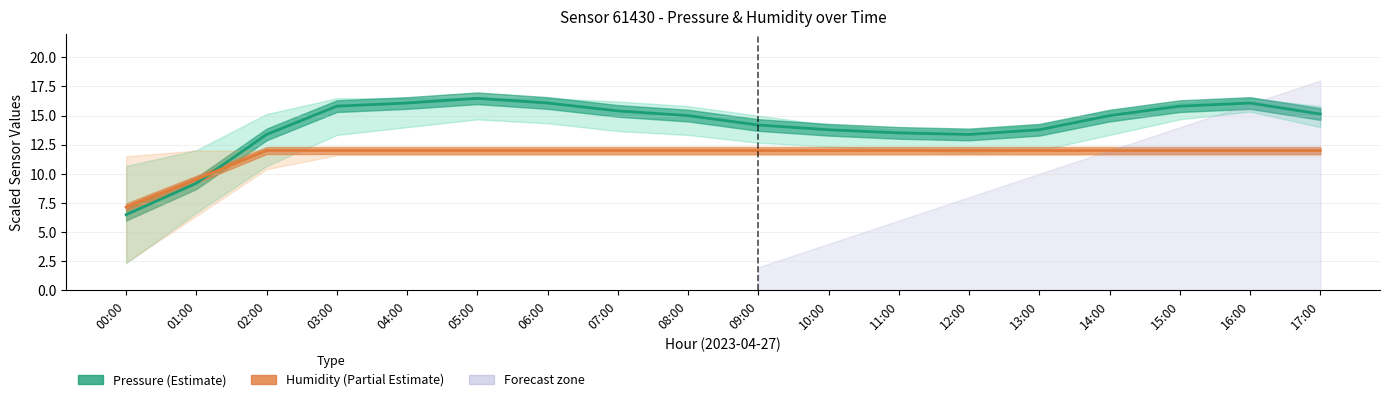

What is the label of the 7th point from the right?

11:00